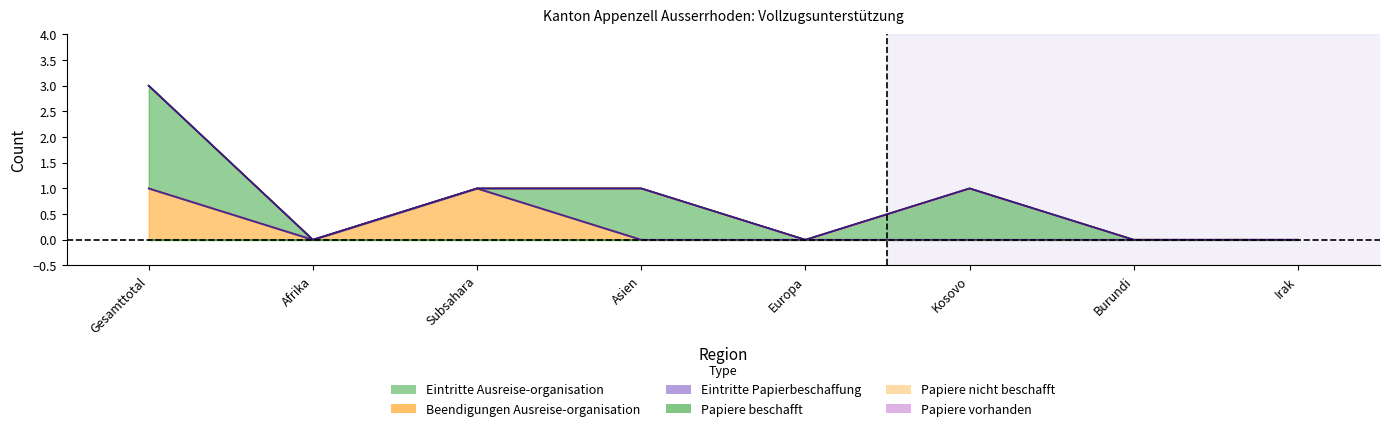

Does the chart have visible grid lines?

No